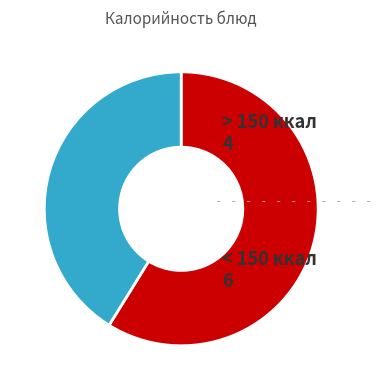

Is it true that < 150 ккал is 47% of the pie?

False